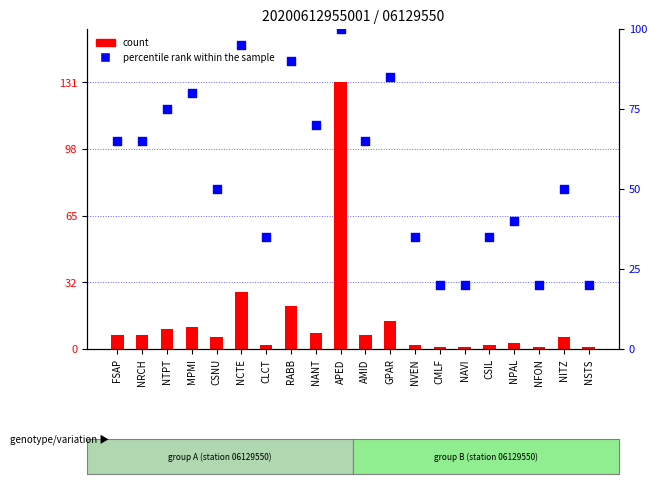

Which series has the widest spread of Y values?

count